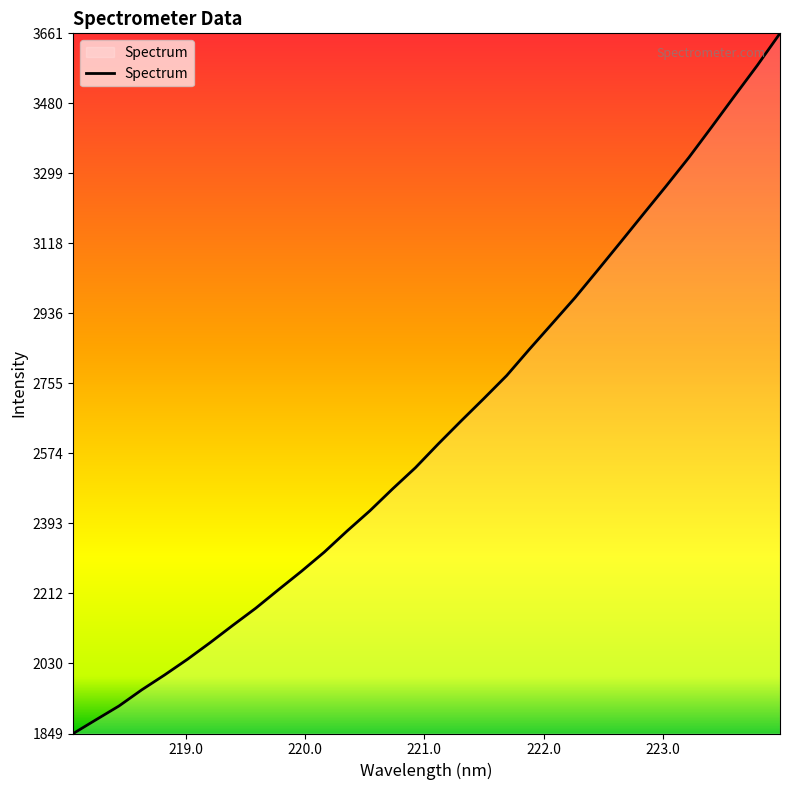

Reading right to left, transcribe all the data shown in this chart.

3661.3	3578.0	3498.9	3419.0	3340.0	3266.0	3193.5	3120.7	3048.5	2977.1	2910.3	2843.7	2775.5	2716.1	2658.0	2598.7	2537.3	2482.5	2425.6	2373.3	2318.6	2269.1	2221.8	2173.7	2129.6	2084.5	2041.2	2000.7	1962.2	1920.4	1885.0	1849.3